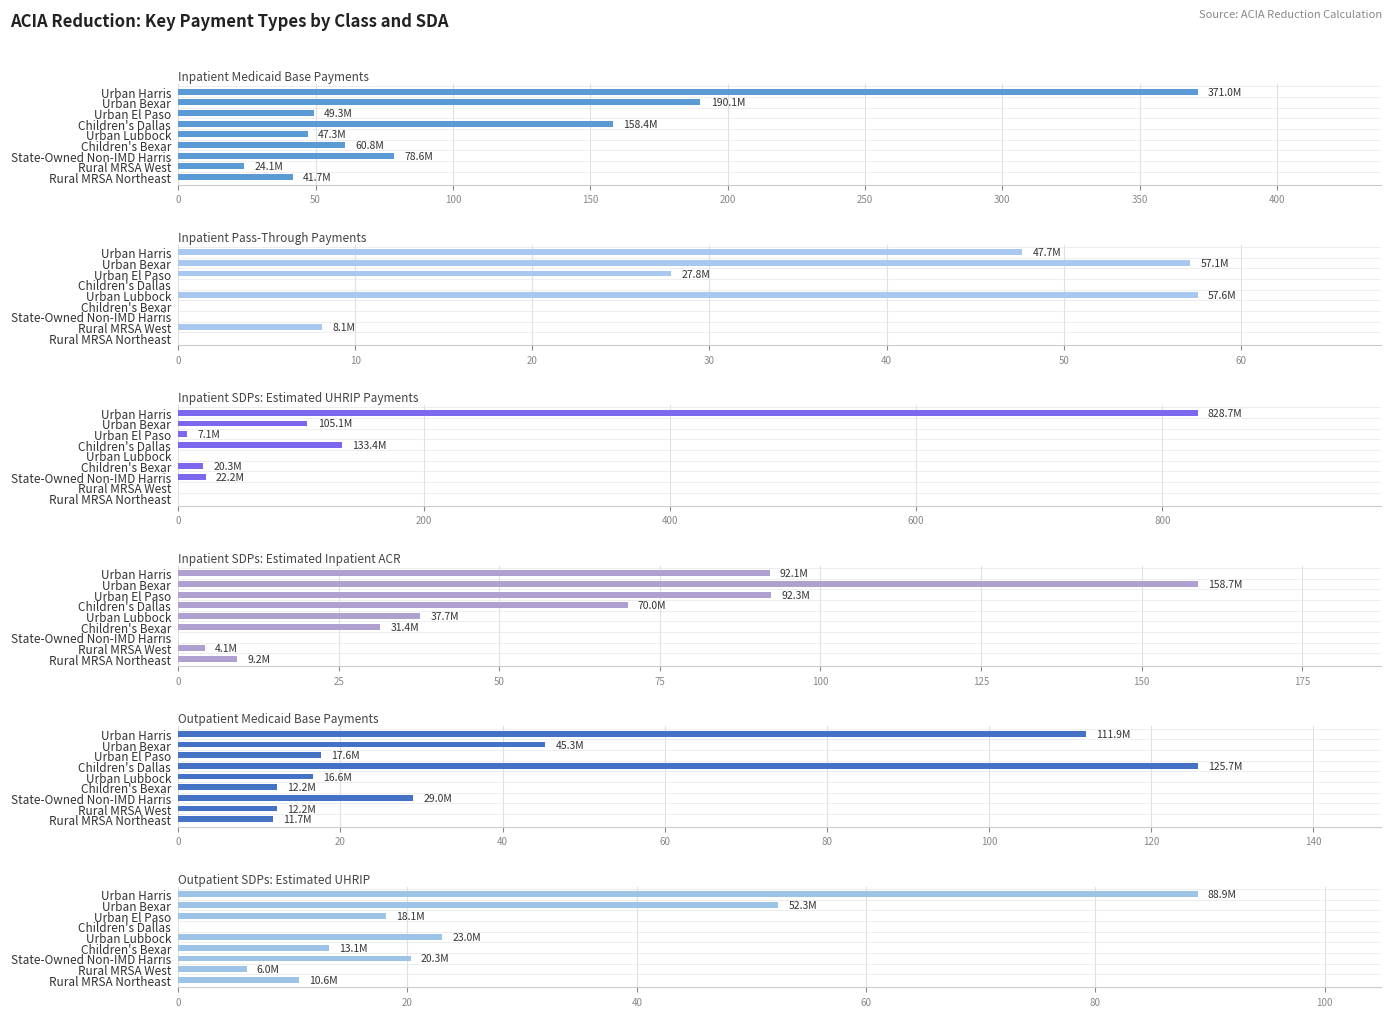

How many bars are there in each group?

6